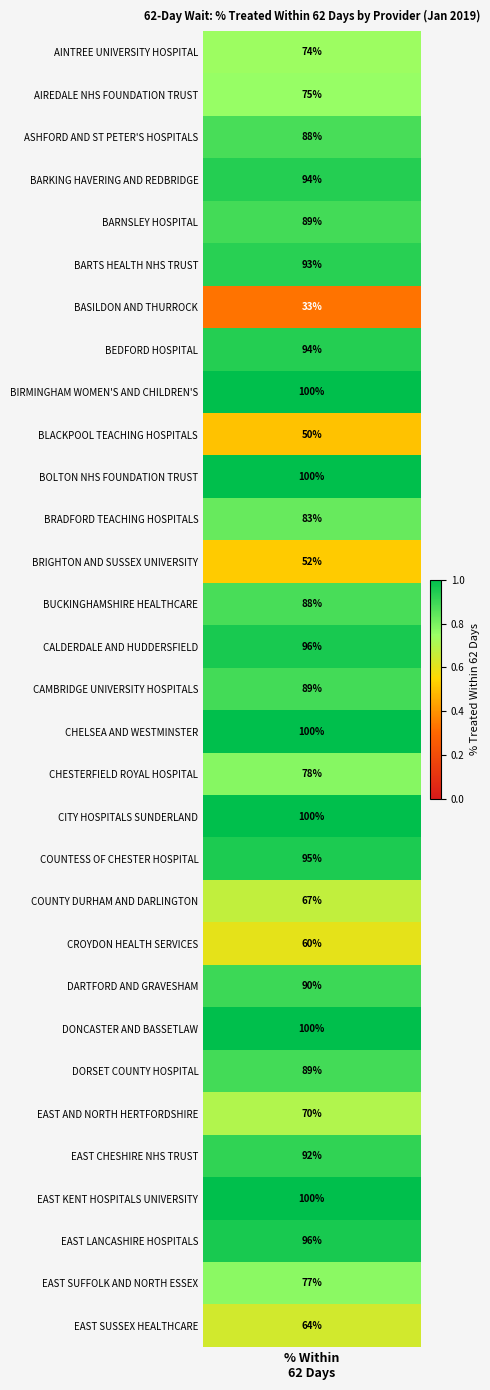

Reading left to right, transcribe all the data shown in this chart.

AINTREE UNIVERSITY HOSPITAL=0.7	AIREDALE NHS FOUNDATION TRUST=0.8	ASHFORD AND ST PETER'S HOSPITALS=0.9	BARKING HAVERING AND REDBRIDGE=0.9	BARNSLEY HOSPITAL=0.9	BARTS HEALTH NHS TRUST=0.9	BASILDON AND THURROCK=0.3	BEDFORD HOSPITAL=0.9	BIRMINGHAM WOMEN'S AND CHILDREN'S=1.0	BLACKPOOL TEACHING HOSPITALS=0.5	BOLTON NHS FOUNDATION TRUST=1.0	BRADFORD TEACHING HOSPITALS=0.8	BRIGHTON AND SUSSEX UNIVERSITY=0.5	BUCKINGHAMSHIRE HEALTHCARE=0.9	CALDERDALE AND HUDDERSFIELD=1.0	CAMBRIDGE UNIVERSITY HOSPITALS=0.9	CHELSEA AND WESTMINSTER=1.0	CHESTERFIELD ROYAL HOSPITAL=0.8	CITY HOSPITALS SUNDERLAND=1.0	COUNTESS OF CHESTER HOSPITAL=0.9	COUNTY DURHAM AND DARLINGTON=0.7	CROYDON HEALTH SERVICES=0.6	DARTFORD AND GRAVESHAM=0.9	DONCASTER AND BASSETLAW=1.0	DORSET COUNTY HOSPITAL=0.9	EAST AND NORTH HERTFORDSHIRE=0.7	EAST CHESHIRE NHS TRUST=0.9	EAST KENT HOSPITALS UNIVERSITY=1.0	EAST LANCASHIRE HOSPITALS=1.0	EAST SUFFOLK AND NORTH ESSEX=0.8	EAST SUSSEX HEALTHCARE=0.6